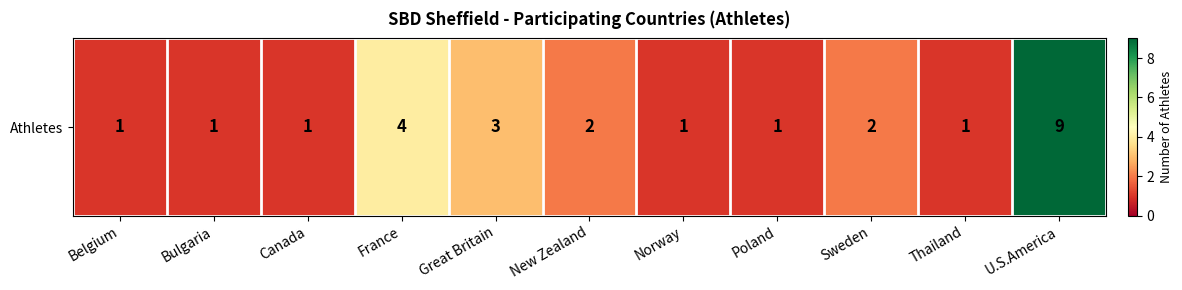

Rank the categories by value from lowest to highest.

Belgium, Bulgaria, Canada, Norway, Poland, Thailand, New Zealand, Sweden, Great Britain, France, U.S.America